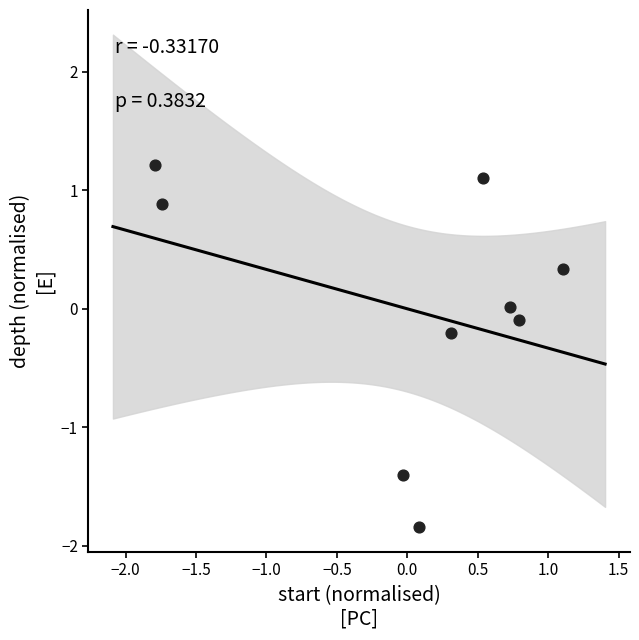

What is the range of Y values (max minus min)?

3.1